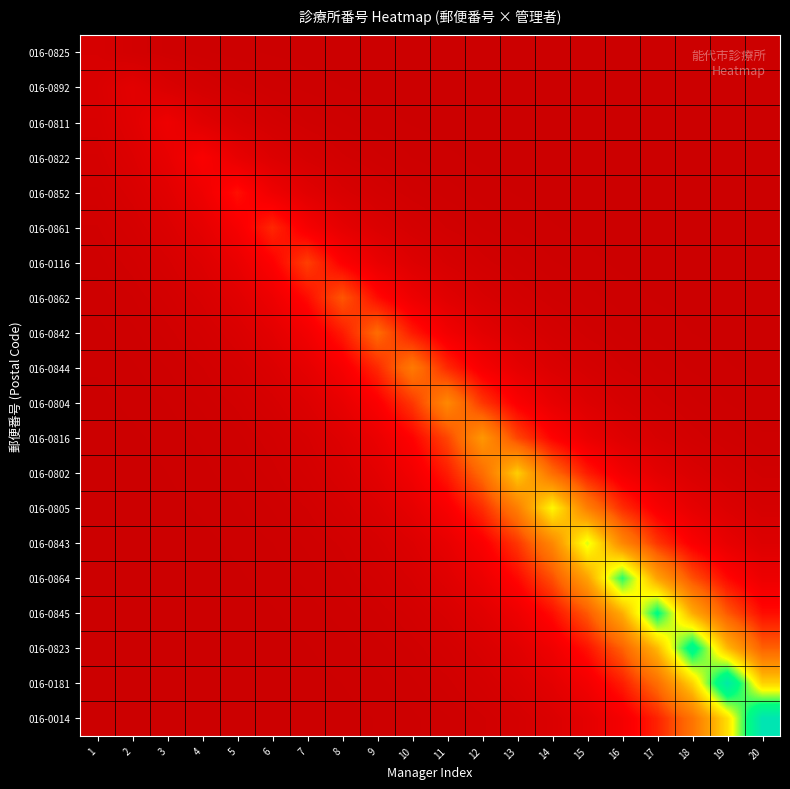

Reading left to right, extract all data points from this chart.

016-0825: 1=3.8	2=2.3	3=1.4	4=0.9	5=0.5	6=0.3	7=0.2	8=0.1	9=0.1	10=0.0	11=0.0	12=0.0	13=0.0	14=0.0	15=0.0	16=0.0	17=0.0	18=0.0	19=0.0	20=0.0
016-0892: 1=4.7	2=7.7	3=4.7	4=2.8	5=1.7	6=1.0	7=0.6	8=0.4	9=0.2	10=0.1	11=0.1	12=0.1	13=0.0	14=0.0	15=0.0	16=0.0	17=0.0	18=0.0	19=0.0	20=0.0
016-0811: 1=4.2	2=7.0	3=11.5	4=7.0	5=4.2	6=2.6	7=1.6	8=0.9	9=0.6	10=0.3	11=0.2	12=0.1	13=0.1	14=0.0	15=0.0	16=0.0	17=0.0	18=0.0	19=0.0	20=0.0
016-0822: 1=3.4	2=5.7	3=9.3	4=15.4	5=9.3	6=5.7	7=3.4	8=2.1	9=1.3	10=0.8	11=0.5	12=0.3	13=0.2	14=0.1	15=0.1	16=0.0	17=0.0	18=0.0	19=0.0	20=0.0
016-0852: 1=2.6	2=4.3	3=7.1	4=11.7	5=19.2	6=11.7	7=7.1	8=4.3	9=2.6	10=1.6	11=1.0	12=0.6	13=0.4	14=0.2	15=0.1	16=0.1	17=0.0	18=0.0	19=0.0	20=0.0
016-0861: 1=1.9	2=3.1	3=5.1	4=8.5	5=14.0	6=23.1	7=14.0	8=8.5	9=5.1	10=3.1	11=1.9	12=1.1	13=0.7	14=0.4	15=0.3	16=0.2	17=0.1	18=0.1	19=0.0	20=0.0
016-0116: 1=1.3	2=2.2	3=3.6	4=6.0	5=9.9	6=16.3	7=26.9	8=16.3	9=9.9	10=6.0	11=3.6	12=2.2	13=1.3	14=0.8	15=0.5	16=0.3	17=0.2	18=0.1	19=0.1	20=0.0
016-0862: 1=0.9	2=1.5	3=2.5	4=4.2	5=6.9	6=11.3	7=18.7	8=30.8	9=18.7	10=11.3	11=6.9	12=4.2	13=2.5	14=1.5	15=0.9	16=0.6	17=0.3	18=0.2	19=0.1	20=0.1
016-0842: 1=0.6	2=1.0	3=1.7	4=2.8	5=4.7	6=7.7	7=12.7	8=21.0	9=34.6	10=21.0	11=12.7	12=7.7	13=4.7	14=2.8	15=1.7	16=1.0	17=0.6	18=0.4	19=0.2	20=0.1
016-0844: 1=0.4	2=0.7	3=1.2	4=1.9	5=3.2	6=5.2	7=8.6	8=14.1	9=23.3	10=38.5	11=23.3	12=14.1	13=8.6	14=5.2	15=3.2	16=1.9	17=1.2	18=0.7	19=0.4	20=0.3
016-0804: 1=0.3	2=0.5	3=0.8	4=1.3	5=2.1	6=3.5	7=5.7	8=9.4	9=15.6	10=25.7	11=42.3	12=25.7	13=15.6	14=9.4	15=5.7	16=3.5	17=2.1	18=1.3	19=0.8	20=0.5
016-0816: 1=0.2	2=0.3	3=0.5	4=0.8	5=1.4	6=2.3	7=3.8	8=6.2	9=10.3	10=17.0	11=28.0	12=46.2	13=28.0	14=17.0	15=10.3	16=6.2	17=3.8	18=2.3	19=1.4	20=0.8
016-0802: 1=0.1	2=0.2	3=0.4	4=0.6	5=1.1	6=1.7	7=2.9	8=4.7	9=7.8	10=12.9	11=21.2	12=35.0	13=57.7	14=35.0	15=21.2	16=12.9	17=7.8	18=4.7	19=2.9	20=1.7
016-0805: 1=0.1	2=0.2	3=0.3	4=0.4	5=0.7	6=1.2	7=2.0	8=3.3	9=5.4	10=8.8	11=14.6	12=24.1	13=39.7	14=65.4	15=39.7	16=24.1	17=14.6	18=8.8	19=5.4	20=3.3
016-0843: 1=0.1	2=0.1	3=0.2	4=0.3	5=0.5	6=0.8	7=1.3	8=2.1	9=3.4	10=5.7	11=9.4	12=15.4	13=25.5	14=42.0	15=69.2	16=42.0	17=25.5	18=15.4	19=9.4	20=5.7
016-0864: 1=0.0	2=0.1	3=0.1	4=0.2	5=0.3	6=0.5	7=0.9	8=1.5	9=2.4	10=4.0	11=6.6	12=10.9	13=18.0	14=29.7	15=49.0	16=80.8	17=49.0	18=29.7	19=18.0	20=10.9
016-0845: 1=0.0	2=0.0	3=0.1	4=0.1	5=0.2	6=0.3	7=0.6	8=0.9	9=1.5	10=2.6	11=4.2	12=6.9	13=11.5	14=18.9	15=31.1	16=51.3	17=84.6	18=51.3	19=31.1	20=18.9
016-0823: 1=0.0	2=0.0	3=0.0	4=0.1	5=0.1	6=0.2	7=0.4	8=0.6	9=1.0	10=1.6	11=2.7	12=4.4	13=7.3	14=12.0	15=19.7	16=32.5	17=53.7	18=88.5	19=53.7	20=32.5
016-0181: 1=0.0	2=0.0	3=0.0	4=0.1	5=0.1	6=0.1	7=0.2	8=0.4	9=0.6	10=1.1	11=1.8	12=2.9	13=4.8	14=7.9	15=13.0	16=21.5	17=35.4	18=58.3	19=96.2	20=58.3
016-0014: 1=0.0	2=0.0	3=0.0	4=0.0	5=0.1	6=0.1	7=0.2	8=0.2	9=0.4	10=0.7	11=1.1	12=1.8	13=3.0	14=5.0	15=8.2	16=13.5	17=22.3	18=36.8	19=60.7	20=100.0